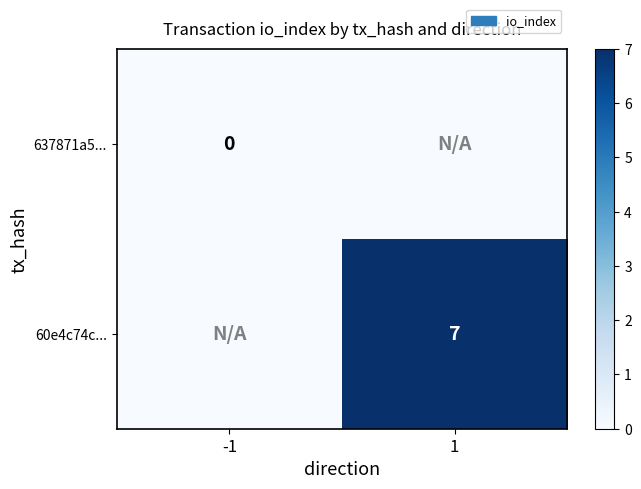

Is the value of 60e4c74c... at 1 greater than the value of 637871a5... at -1?

Yes